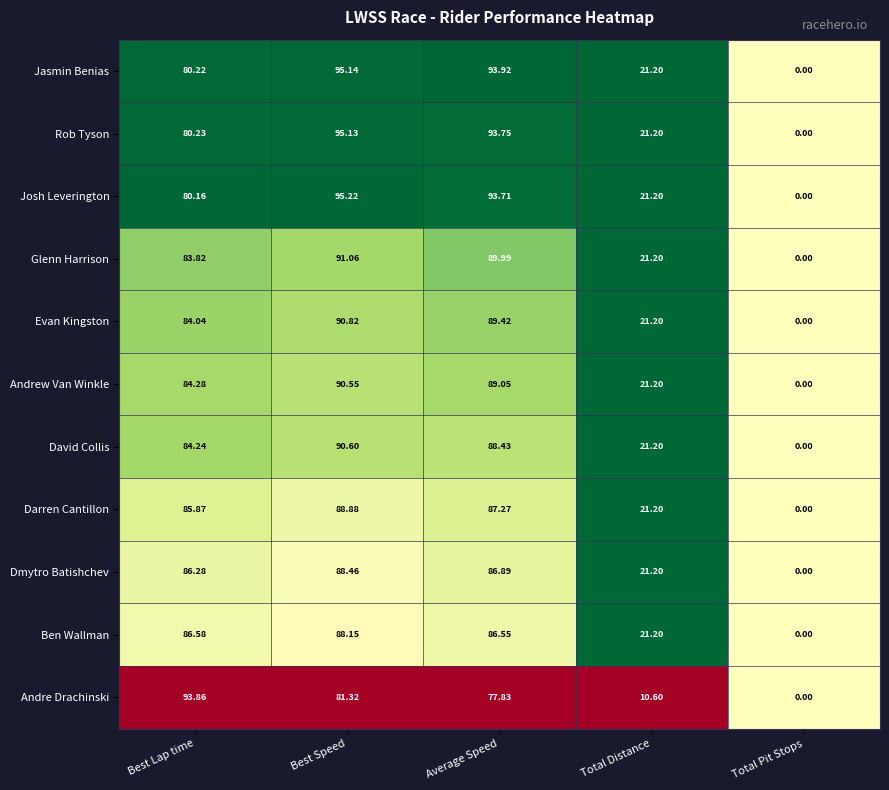

Where is Evan Kingston nearest to the value 45?

Total Distance